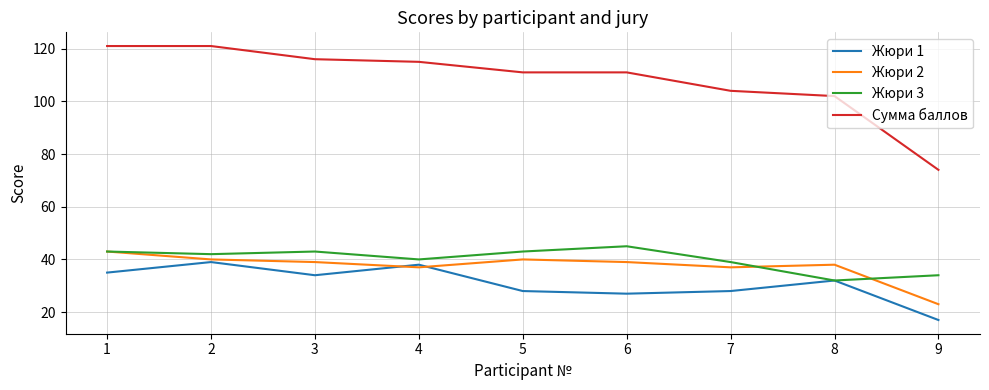

Reading right to left, what are all the values shown in this chart?

Жюри 1: 9=17	8=32	7=28	6=27	5=28	4=38	3=34	2=39	1=35
Жюри 2: 9=23	8=38	7=37	6=39	5=40	4=37	3=39	2=40	1=43
Жюри 3: 9=34	8=32	7=39	6=45	5=43	4=40	3=43	2=42	1=43
Сумма баллов: 9=74	8=102	7=104	6=111	5=111	4=115	3=116	2=121	1=121